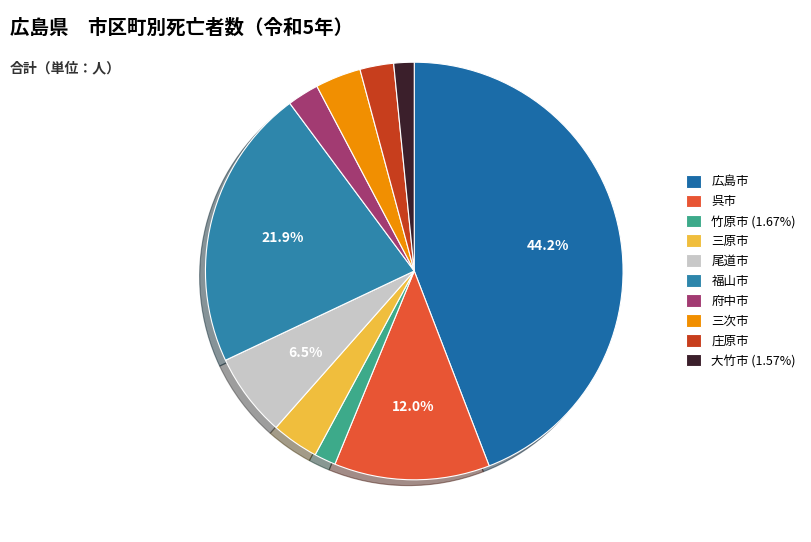

How many segments does this pie chart have?

10